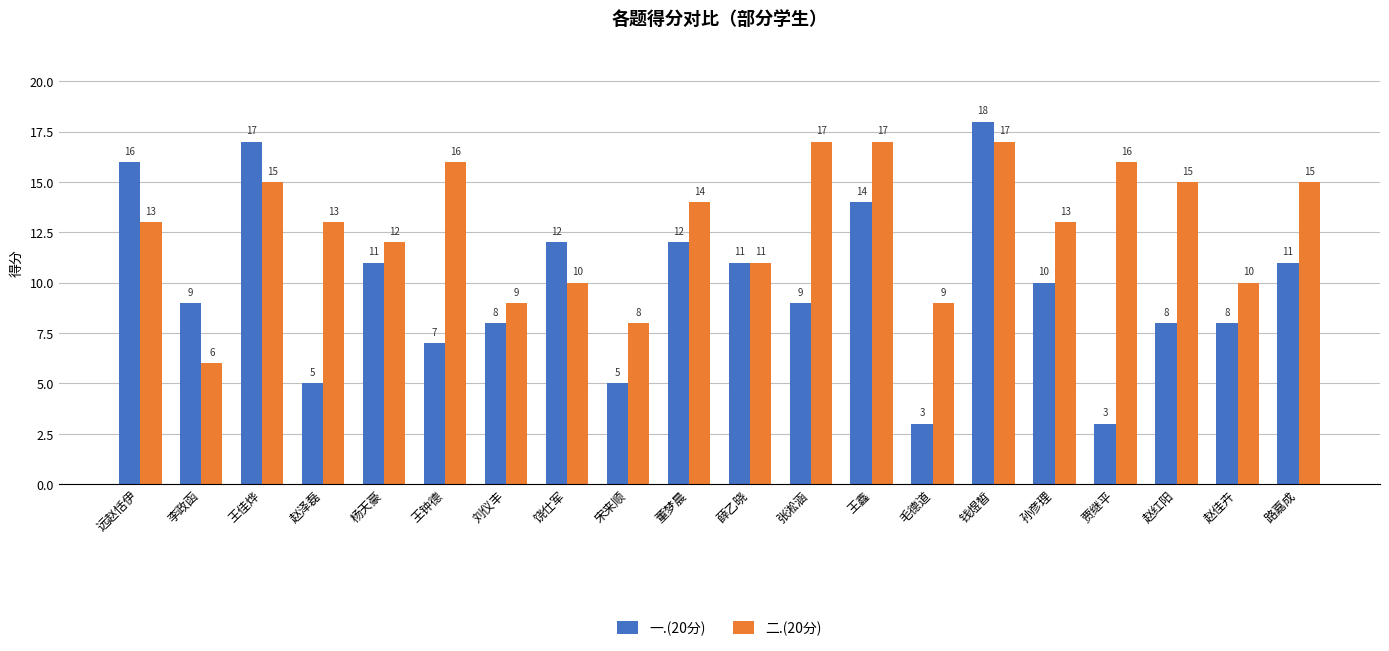

What is the difference between the maximum and second lowest values in the 一.(20分) series?

15